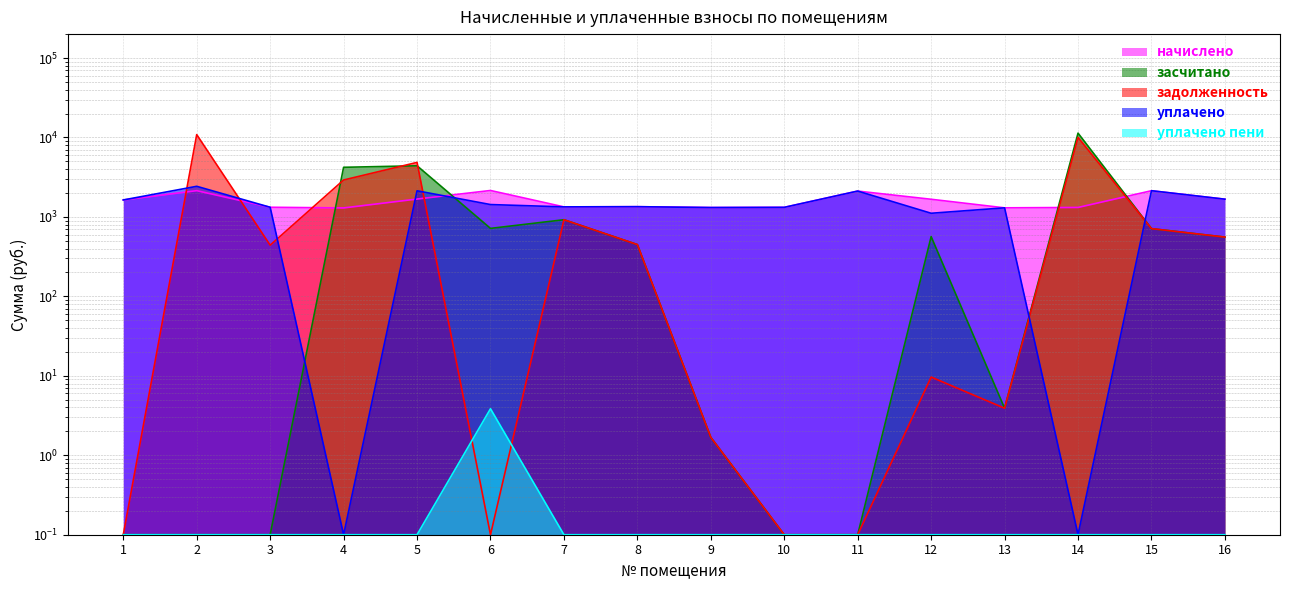

Reading right to left, list all the values displayed in this chart.

начислено: 16=1671.7	15=2137.3	14=1316.1	13=1301.4	12=1668.0	11=2115.3	10=1319.8	9=1312.4	8=1345.4	7=1338.1	6=2151.9	5=1679.0	4=1297.8	3=1323.4	2=2140.9	1=1635.0
засчитано: 16=557.2	15=712.4	14=11343.5	13=3.9	12=565.7	11=0.1	10=0.1	9=1.7	8=448.5	7=921.9	6=717.3	5=4402.1	4=4213.7	3=0.1	2=0.1	1=0.1
задолженность: 16=557.2	15=712.4	14=10027.5	13=3.9	12=9.7	11=0.1	10=0.1	9=1.7	8=448.5	7=921.9	6=0.1	5=4855.1	4=2915.9	3=441.1	2=10865.7	1=0.1
уплачено: 16=1671.7	15=2137.3	14=0.1	13=1301.4	12=1112.0	11=2115.3	10=1319.8	9=1312.4	8=1345.4	7=1338.1	6=1431.1	5=2132.1	4=0.1	3=1323.4	2=2428.3	1=1635.0
уплачено пени: 16=0.1	15=0.1	14=0.1	13=0.1	12=0.1	11=0.1	10=0.1	9=0.1	8=0.1	7=0.1	6=3.9	5=0.1	4=0.1	3=0.1	2=0.1	1=0.1